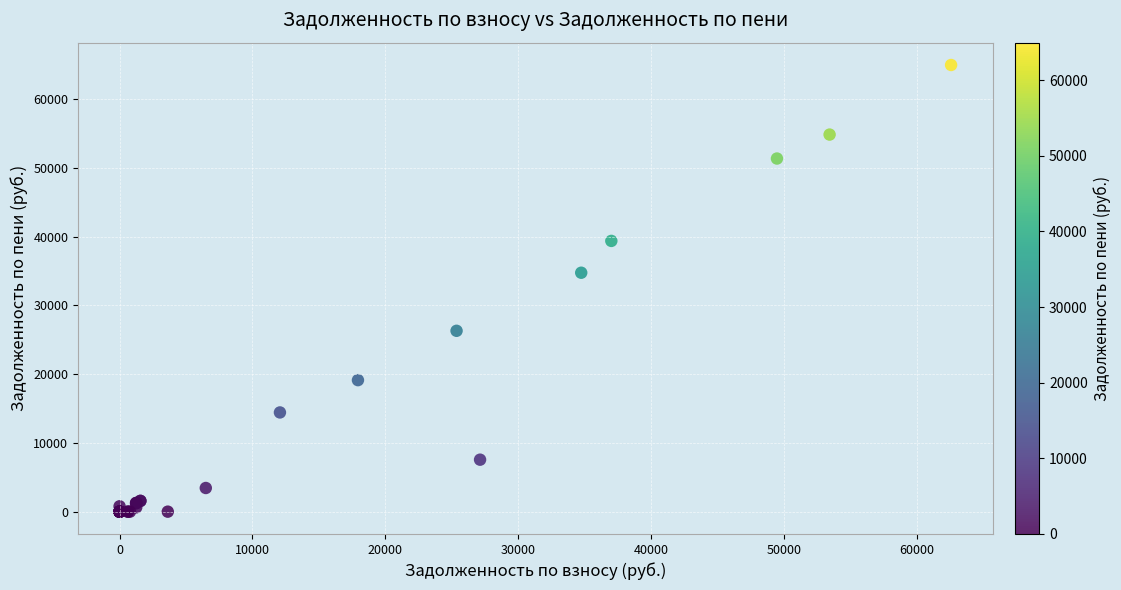

What Y value in the scatter plot is closest to 32475?

34743.0